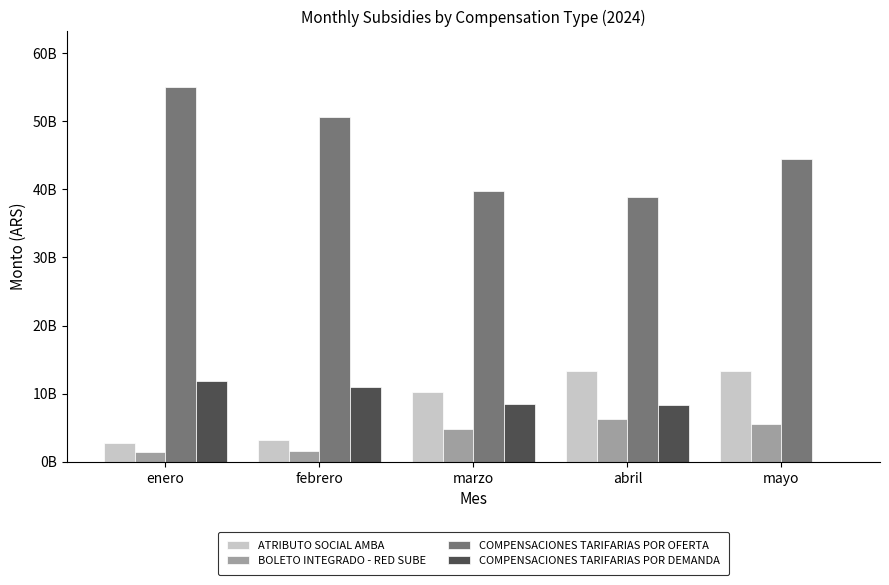

Does the chart contain stacked bars?

No